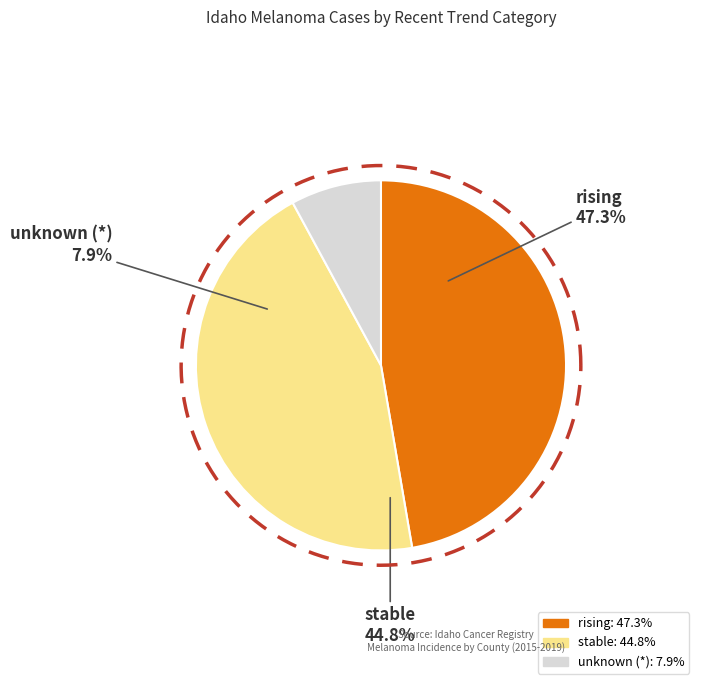

Is there a majority slice in this chart?

No